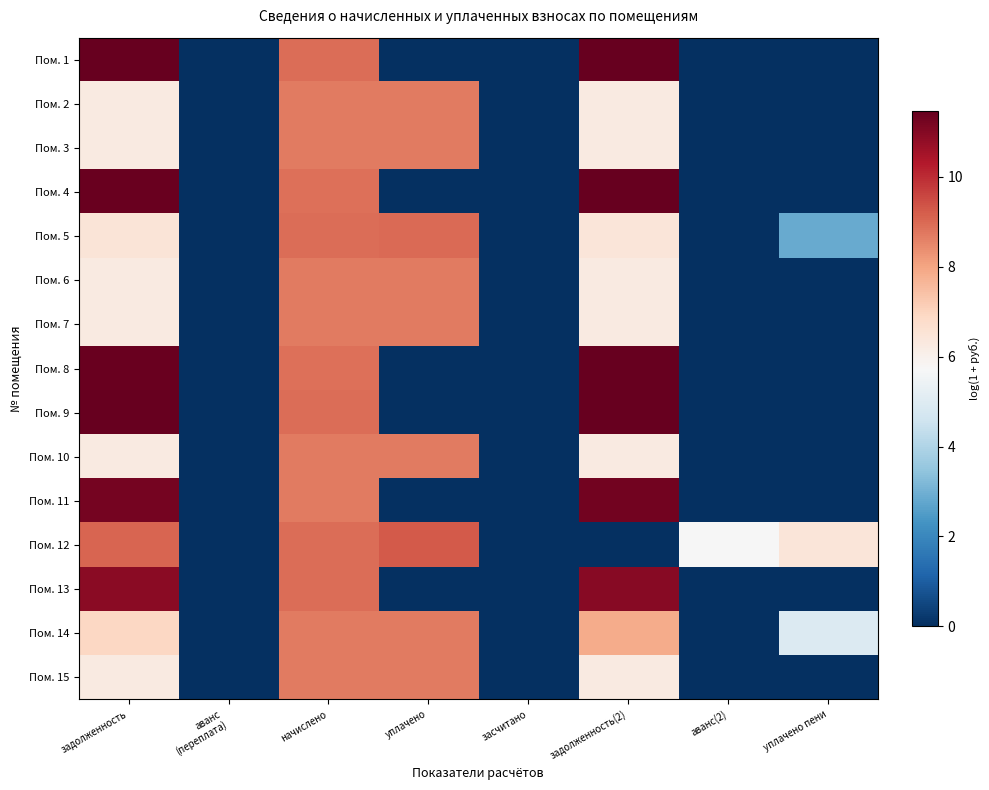

Rank the series by their maximum value, from lowest to highest.

Пом. 3, Пом. 7, Пом. 6, Пом. 10, Пом. 15, Пом. 2, Пом. 14, Пом. 5, Пом. 12, Пом. 13, Пом. 11, Пом. 4, Пом. 8, Пом. 1, Пом. 9